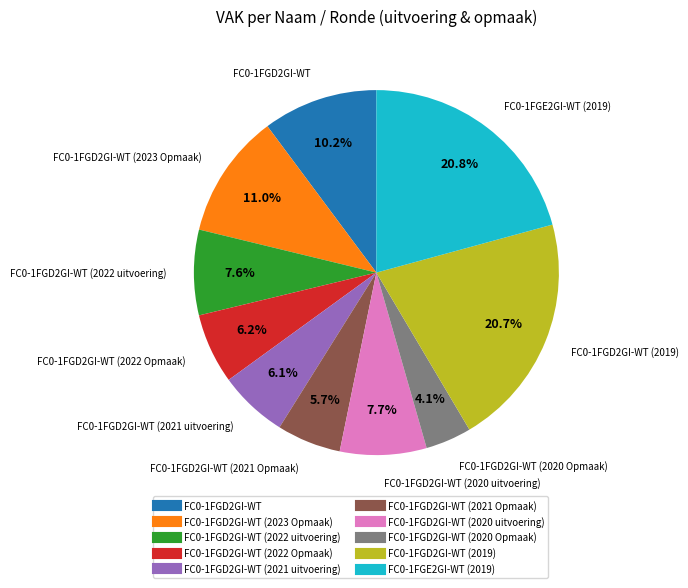

How many segments does this pie chart have?

10